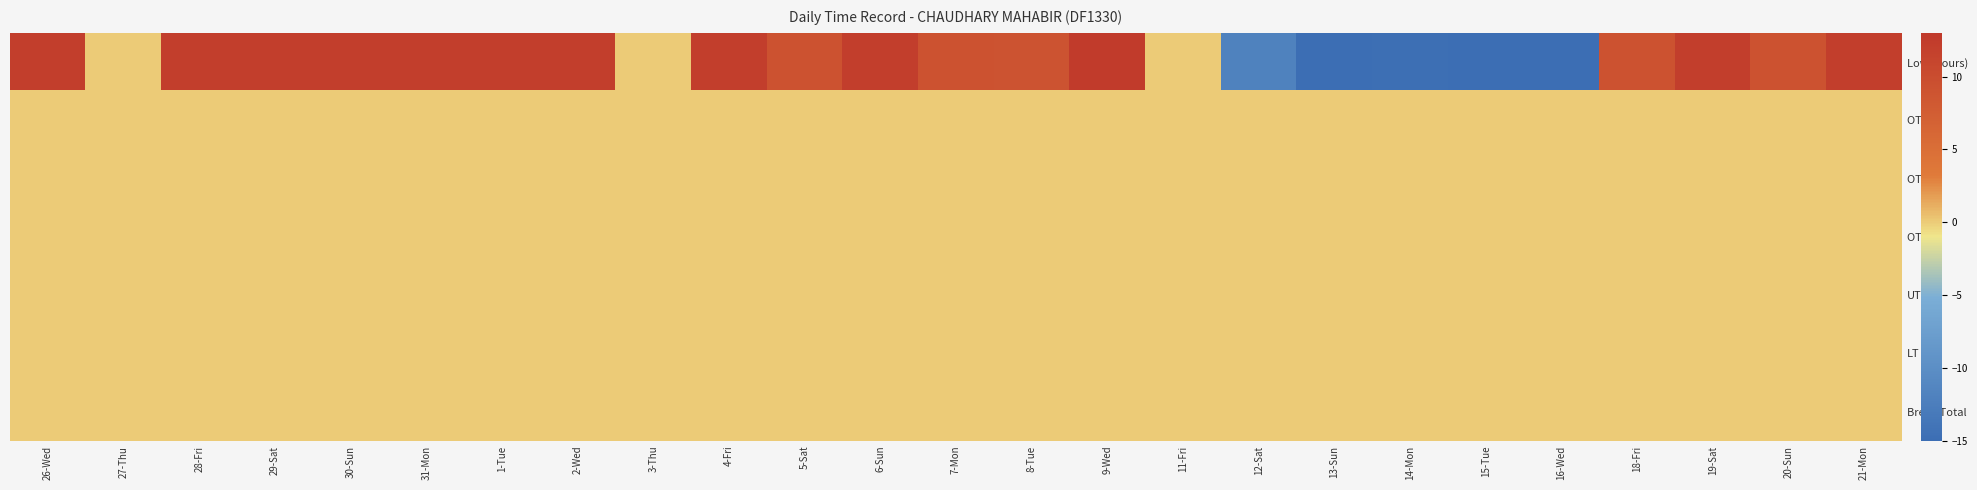

List the series in order of their peak value, lowest first.

OT 1.5, OT 2.0, OT 3.0, UT, LT, Break Total, Low (hours)